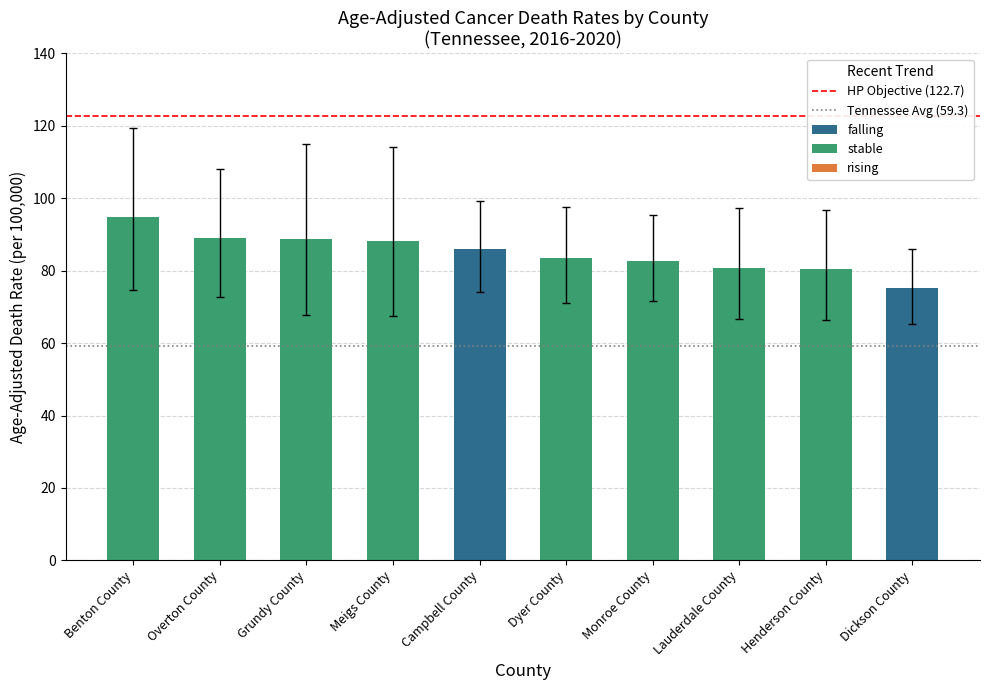

What is the difference between the second highest and minimum values in the upper_ci series?

29.0